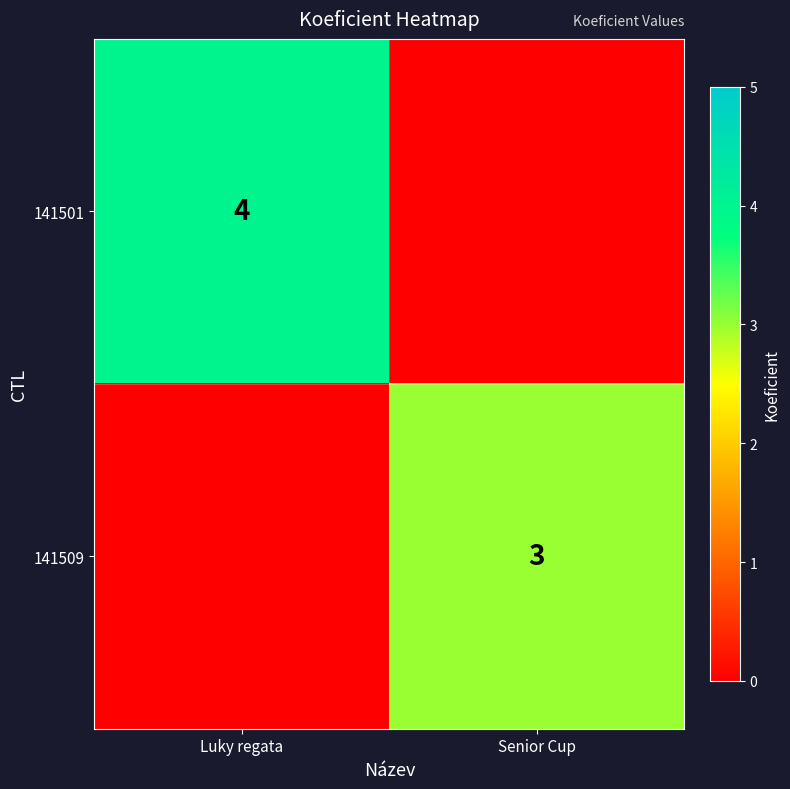

How many categories are shown in the chart?

2